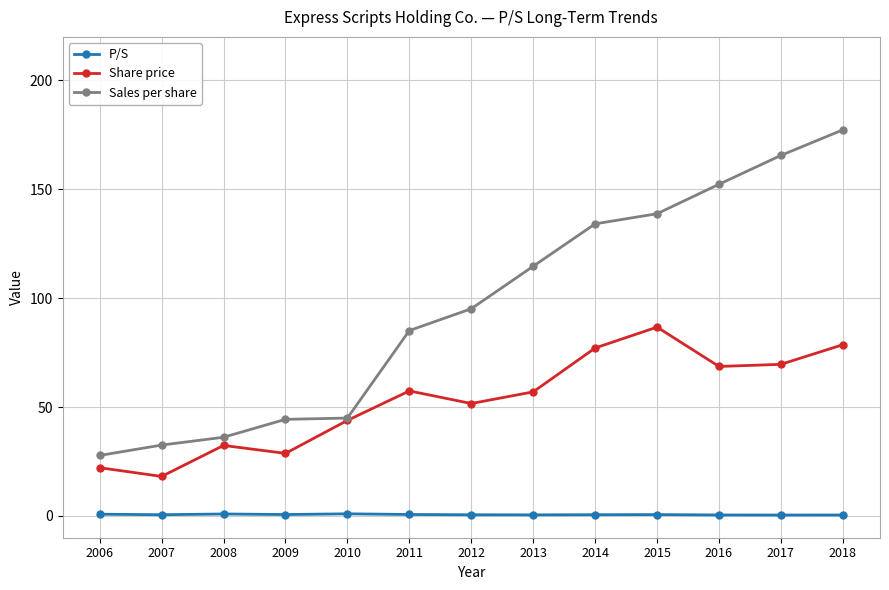

What is the greatest value displayed?

177.3